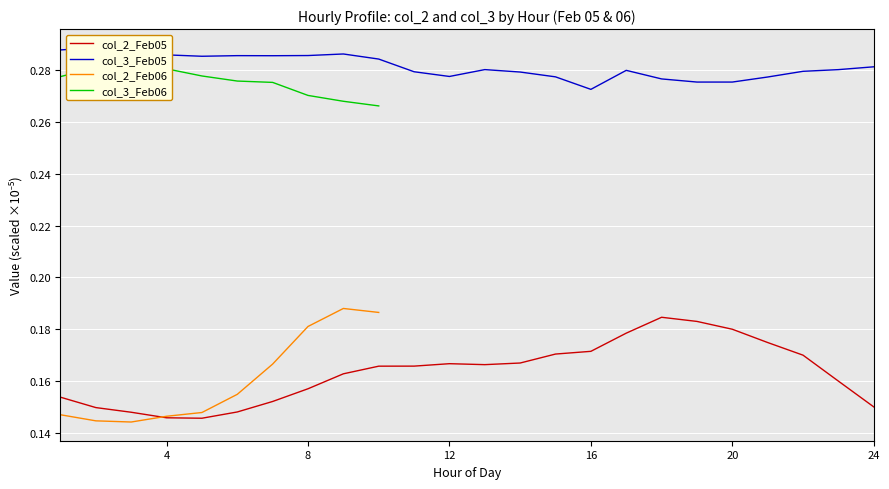

True or false: col_3_Feb05 has more than 1 interior local peaks.

True